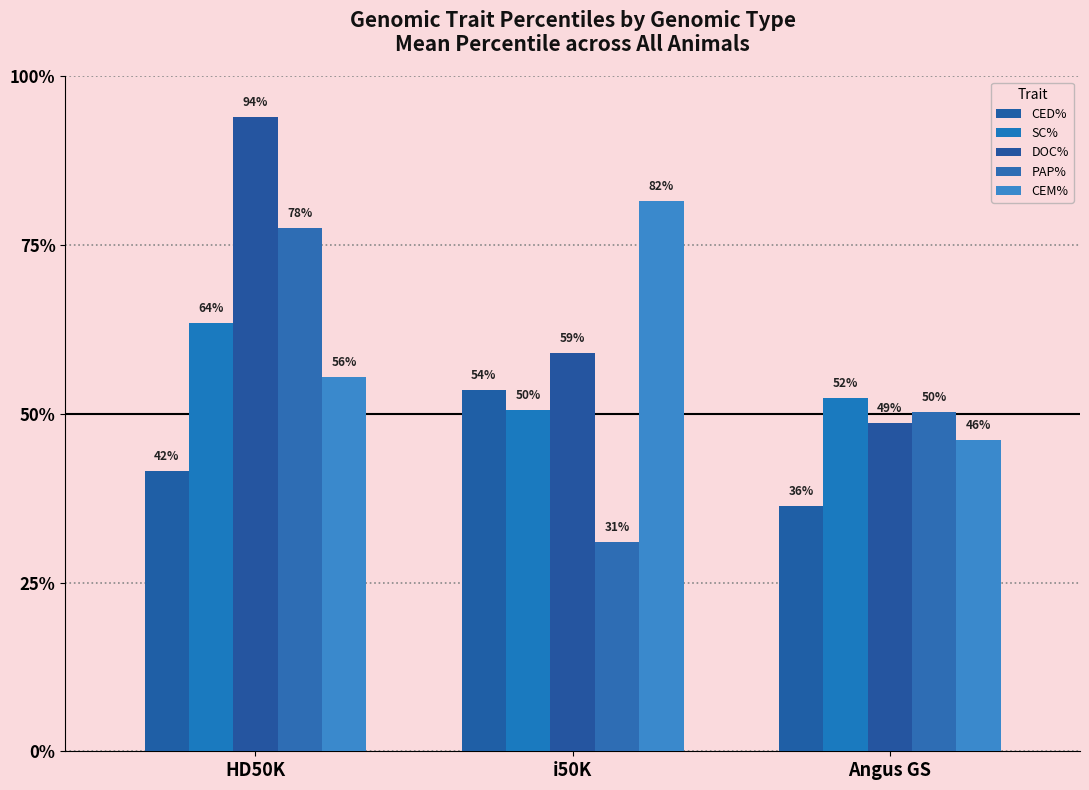

How many bars are there in total?

15